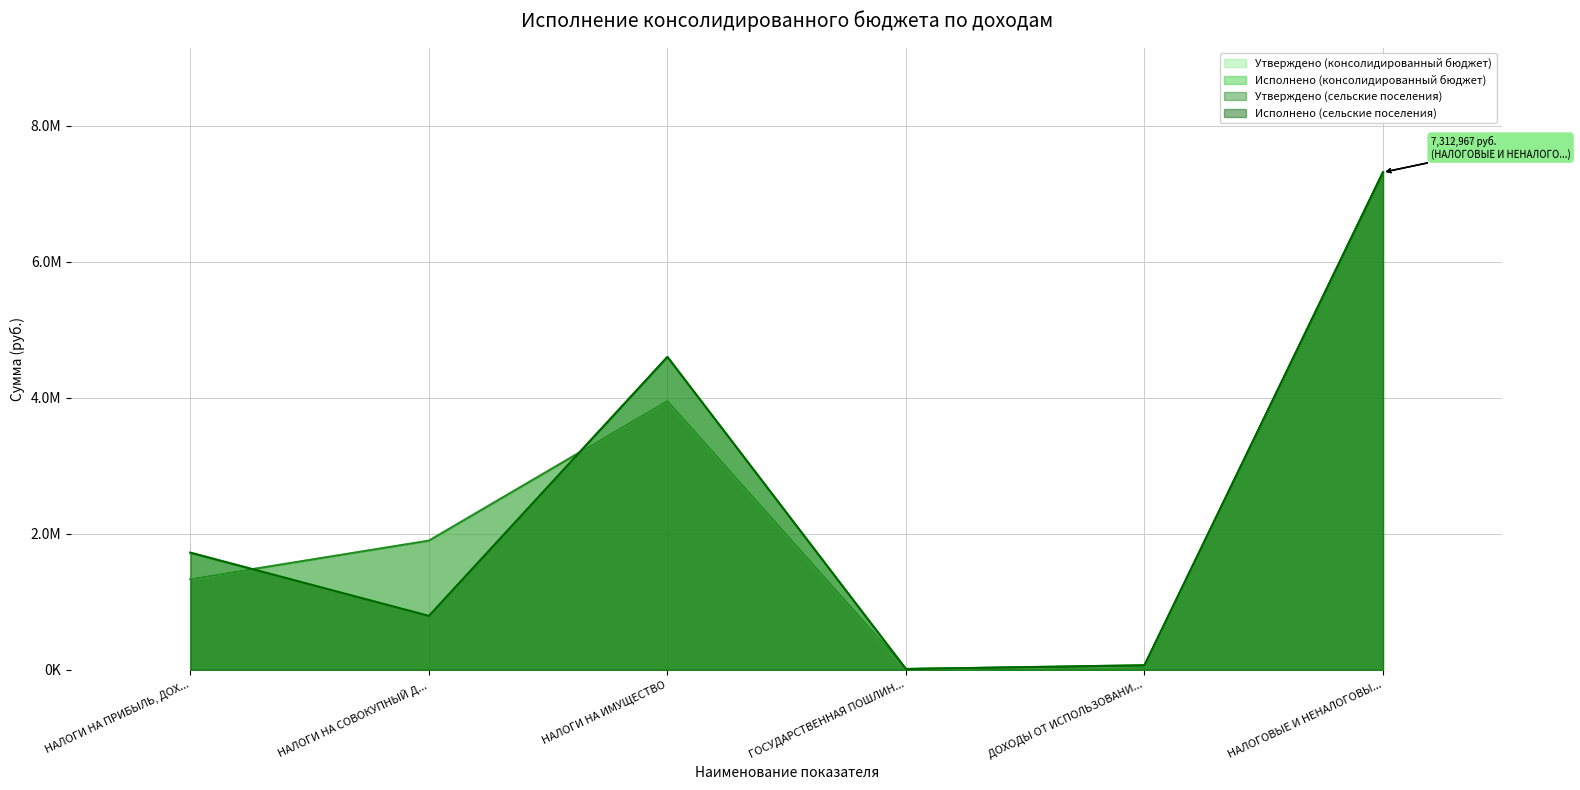

At which label does Исполнено (консолидированный бюджет) reach its peak?

НАЛОГОВЫЕ И НЕНАЛОГОВЫ...